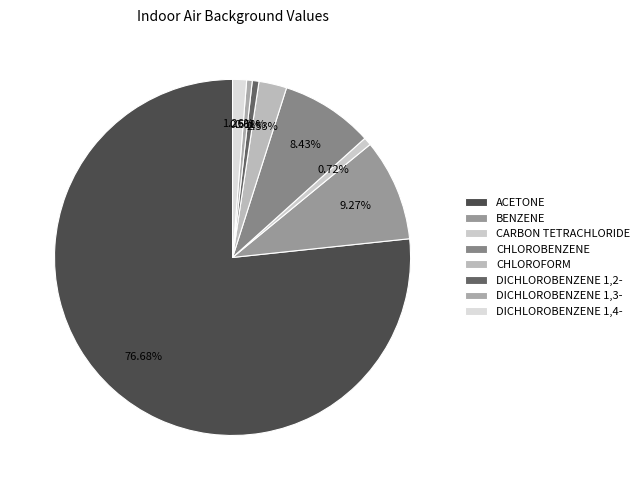

What is the largest slice in the pie chart?

ACETONE